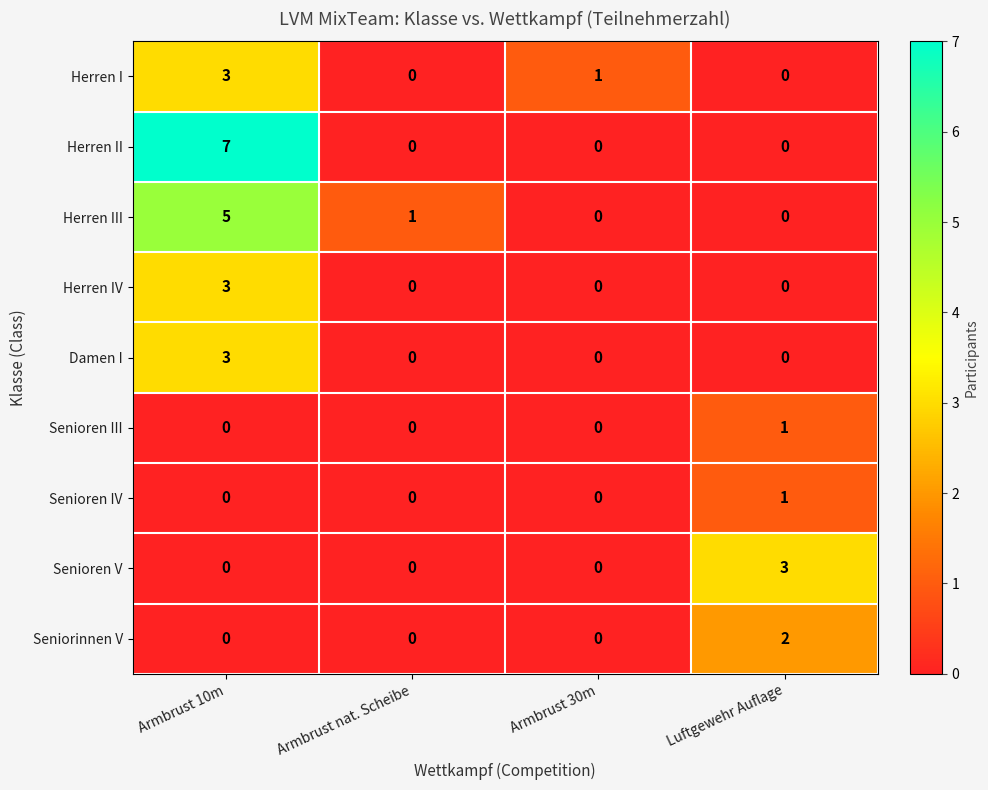

The value of Senioren V at Luftgewehr Auflage is 5. True or false?

False